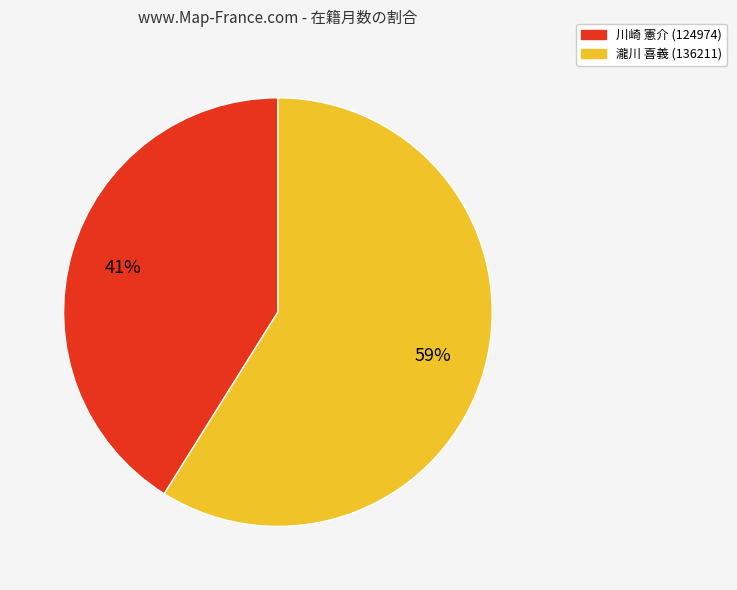

Between 瀧川 喜義 (136211) and 川崎 憲介 (124974), which is larger?

瀧川 喜義 (136211)